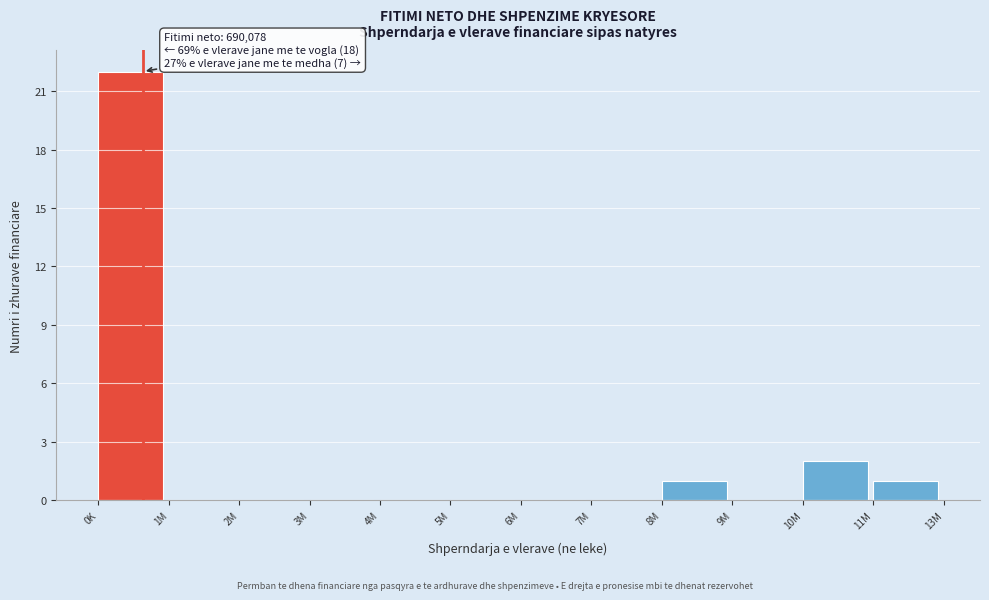

Reading left to right, what are all the values shown in this chart?

0K=22	1M=0	2M=0	3M=0	4M=0	5M=0	6M=0	7M=0	8M=1	9M=0	10M=2	11M=1